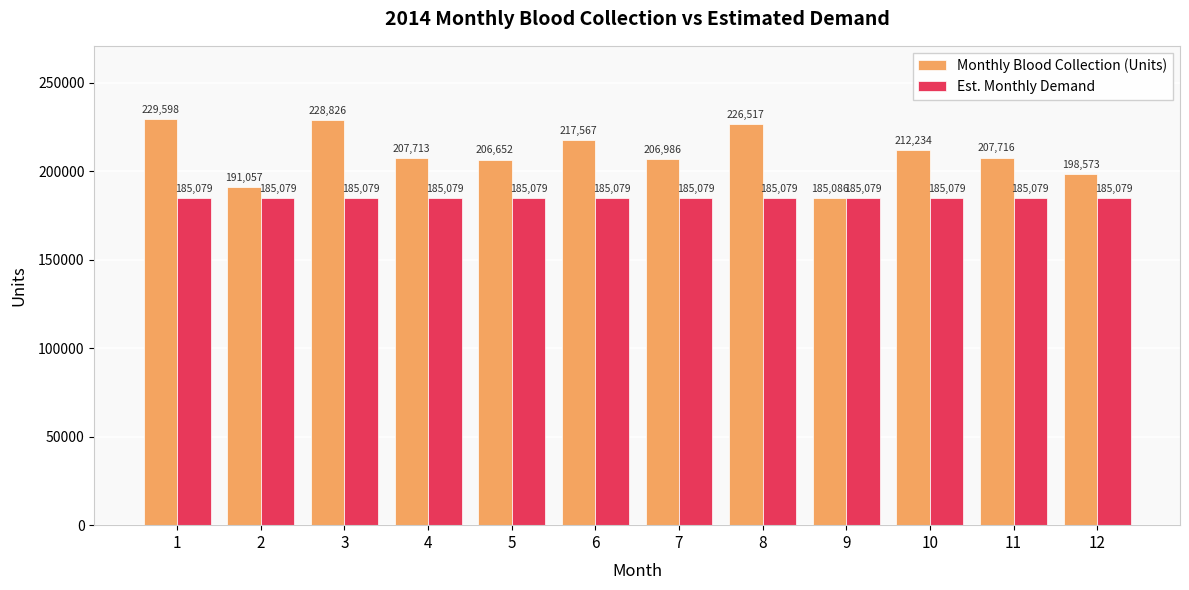

Which series has the widest spread of values?

Monthly Blood Collection (Units)